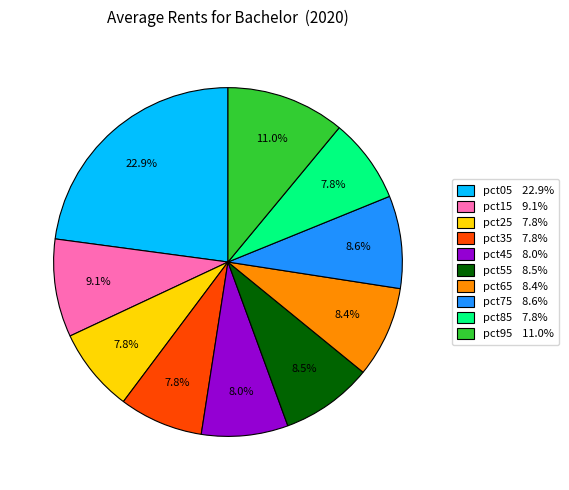

To the nearest percent, what percentage of the pie is pct35?

8%